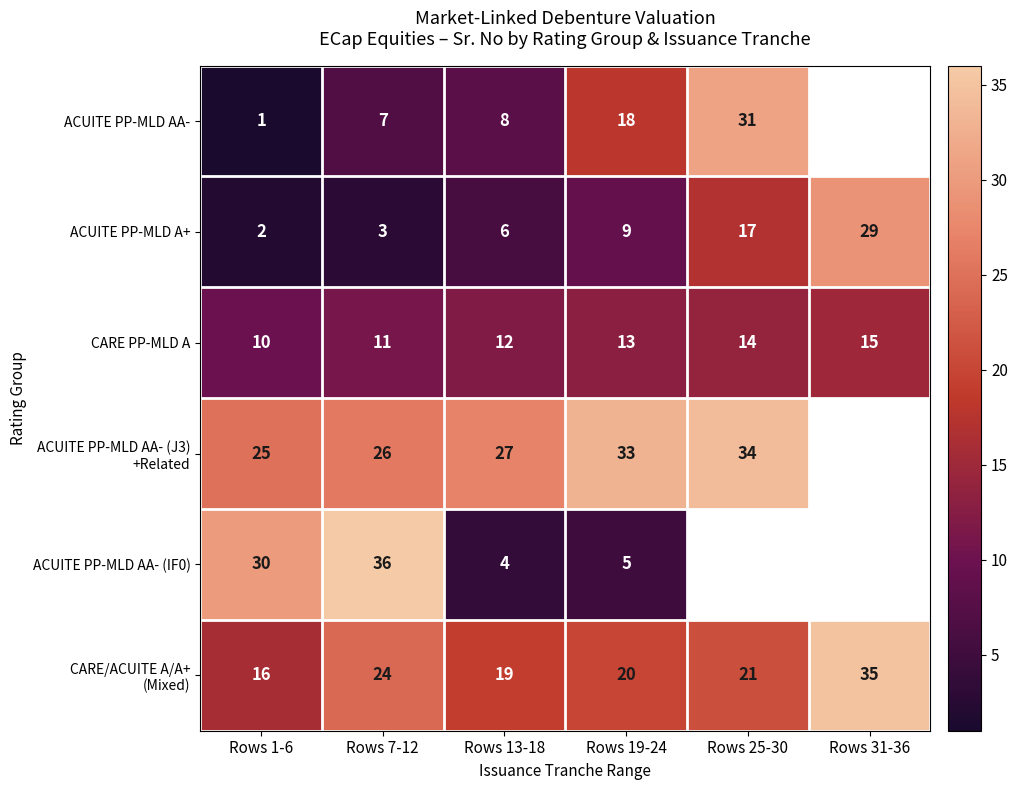

What is the difference between the highest and lowest values at Rows 1-6?

29